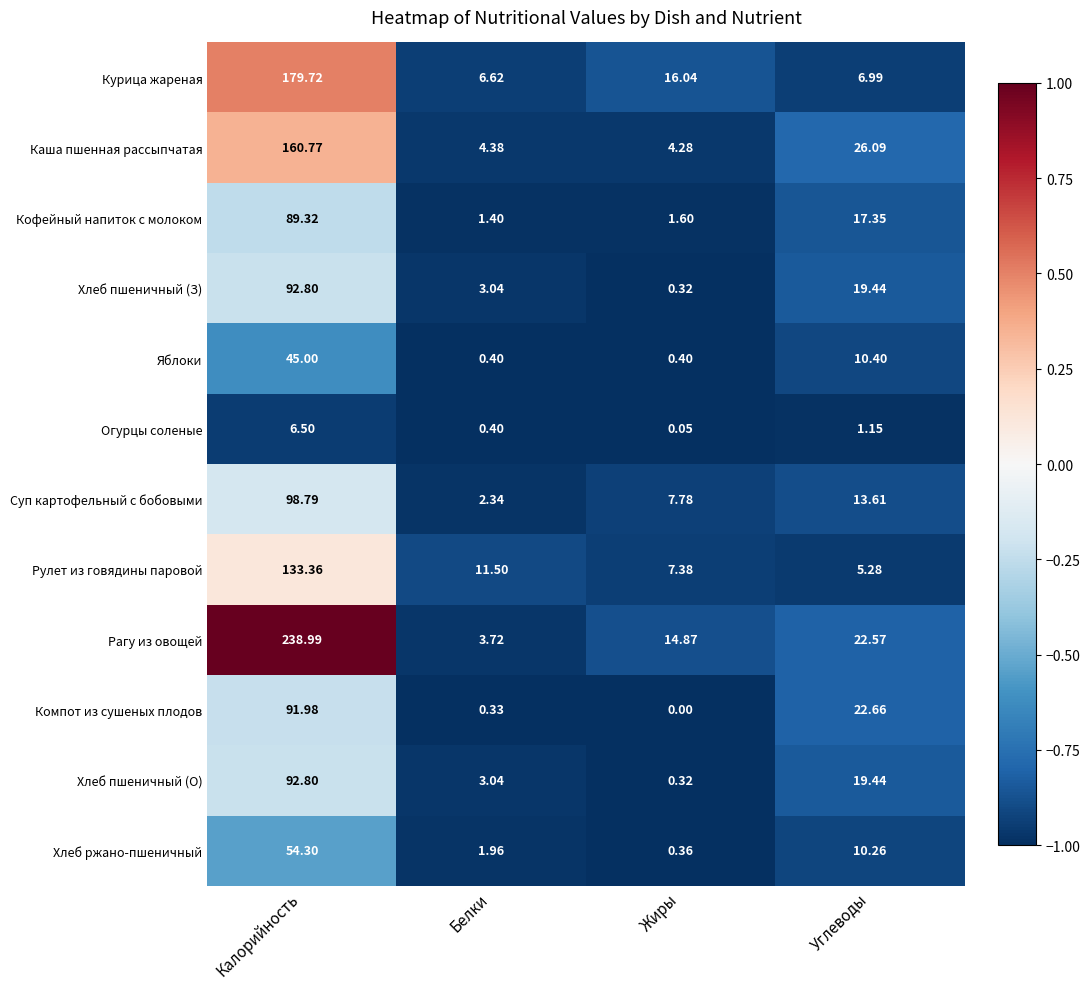

Which label corresponds to the largest value in the chart?

Калорийность